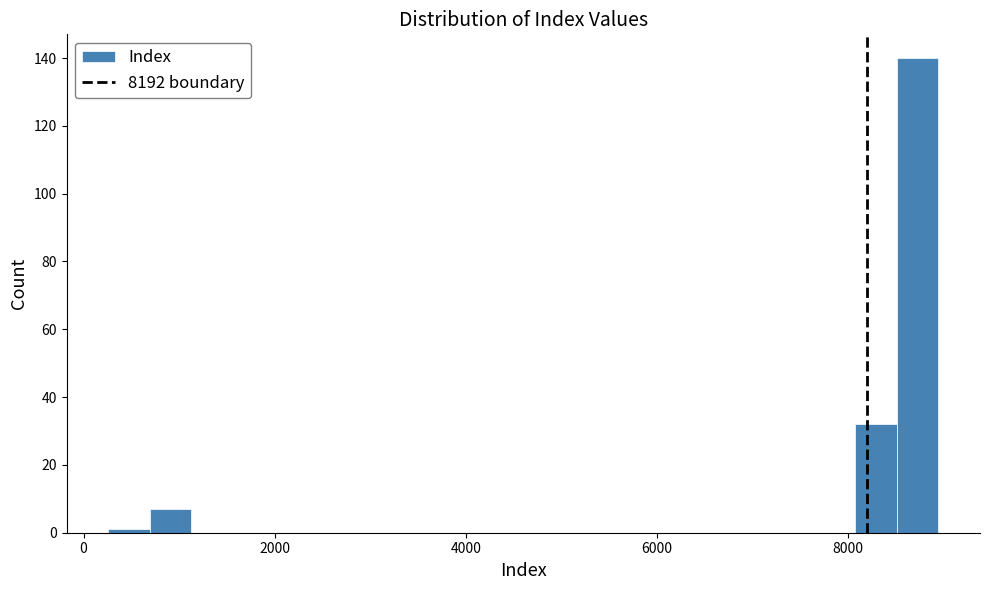

Around what value on the x-axis is the tallest bar? Give the approximate position of its centre, as read against the axis.

8800